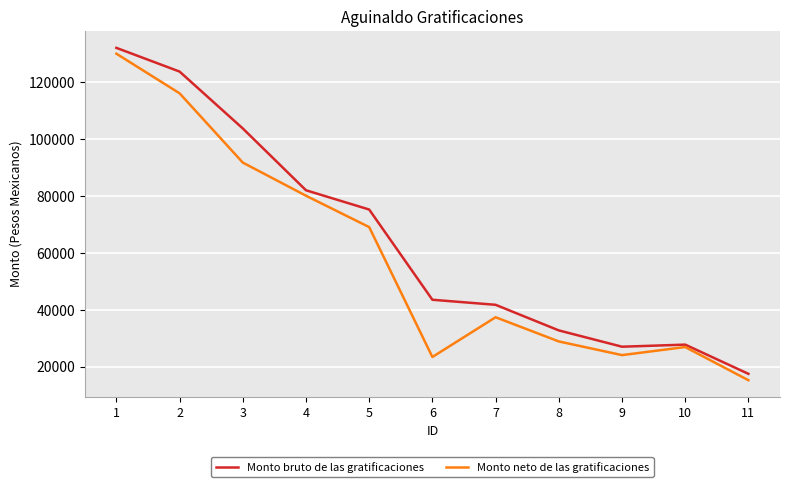

What is the lowest value of the Monto bruto de las gratificaciones series?

17533.3